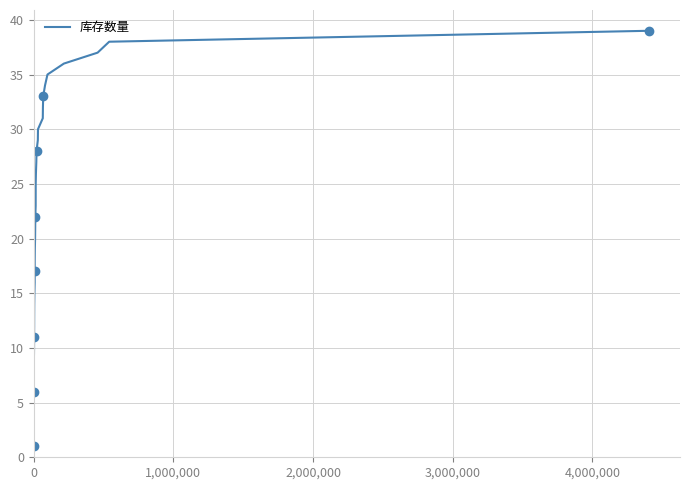

Reading right to left, transcribe all the data shown in this chart.

39	38	37	36	35	34	33	32	31	30	29	28	27	26	25	24	23	22	21	20	19	18	17	16	15	14	13	12	11	10	9	8	7	6	5	4	3	2	1